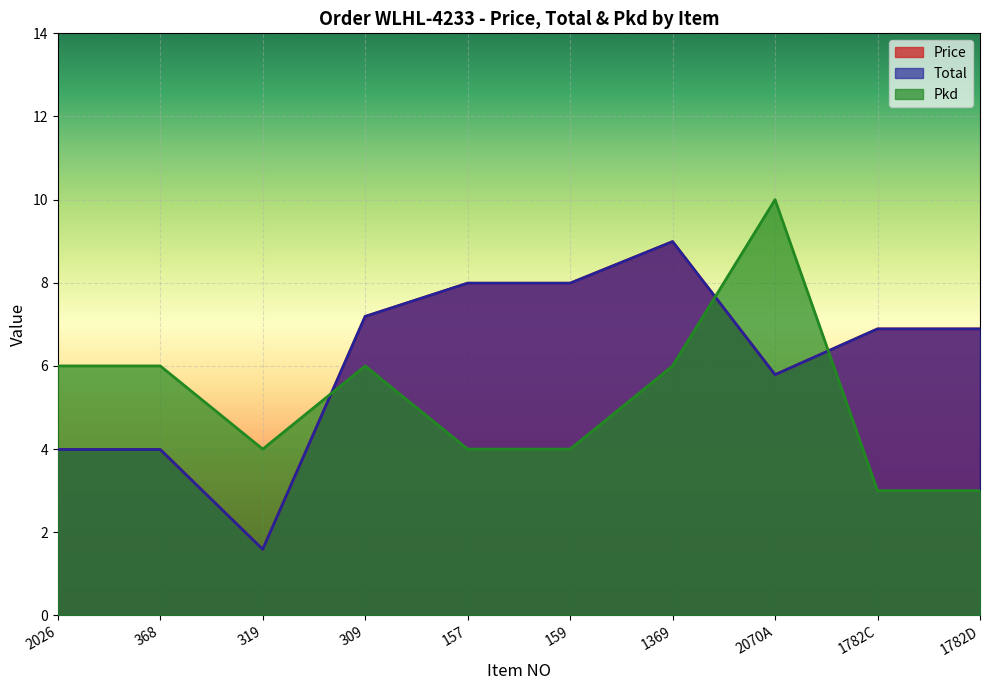

What is the difference between the Price values at 2026 and 1369?

5.0